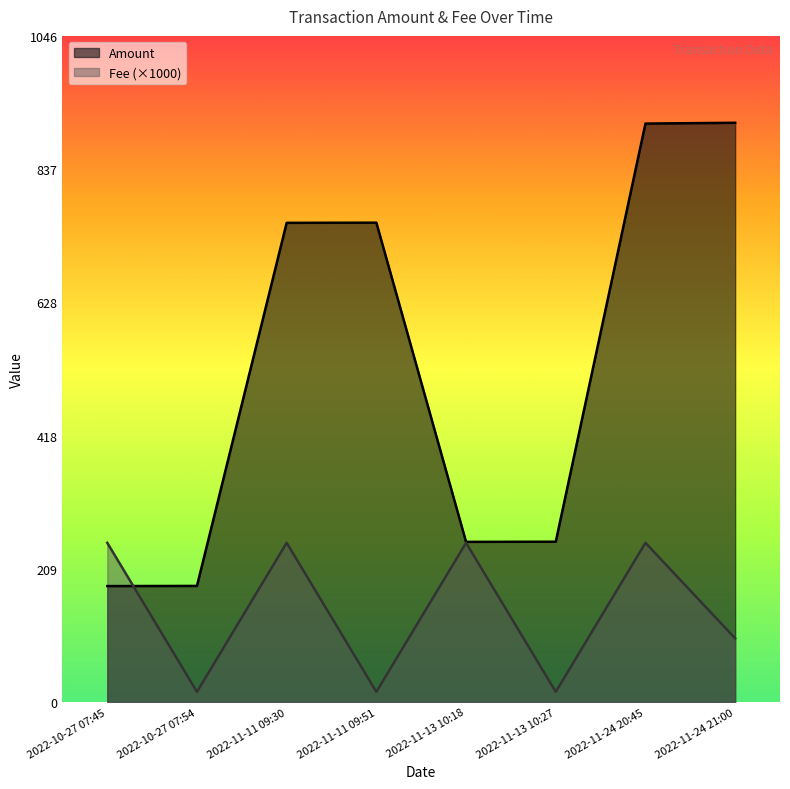

Read the Amount value at 2022-11-11 09:30.

752.4